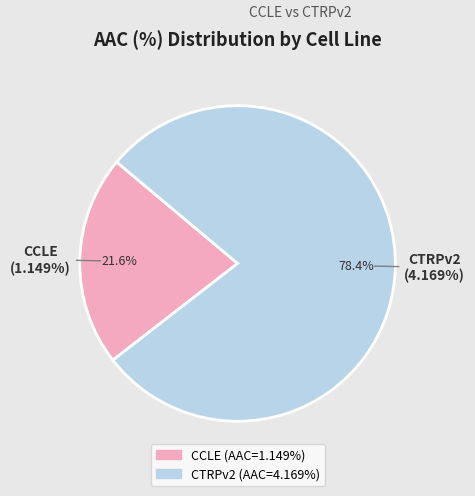

To the nearest percent, what percentage of the pie is CCLE?

22%